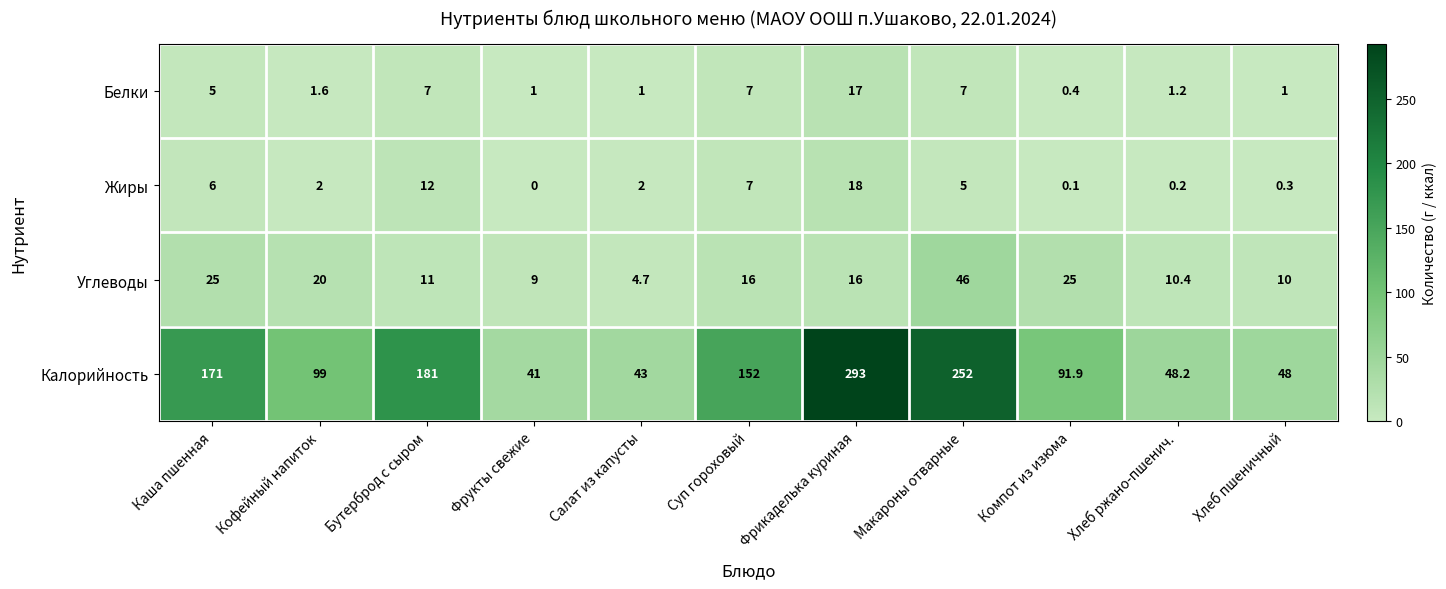

True or false: Углеводы has a value of 1.8 at Салат из капусты.

False